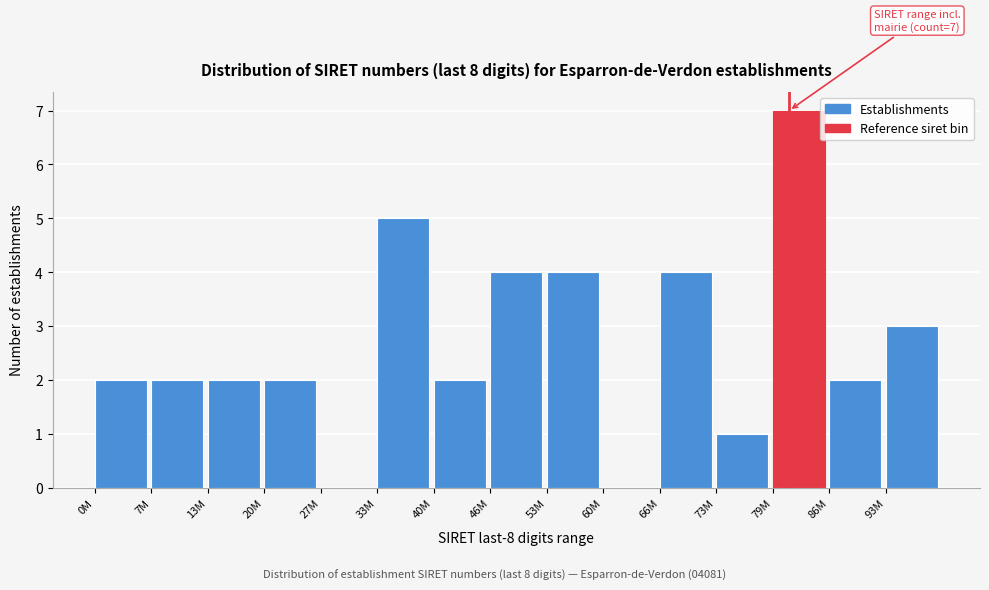

Between 33M and 27M, which is larger?

33M